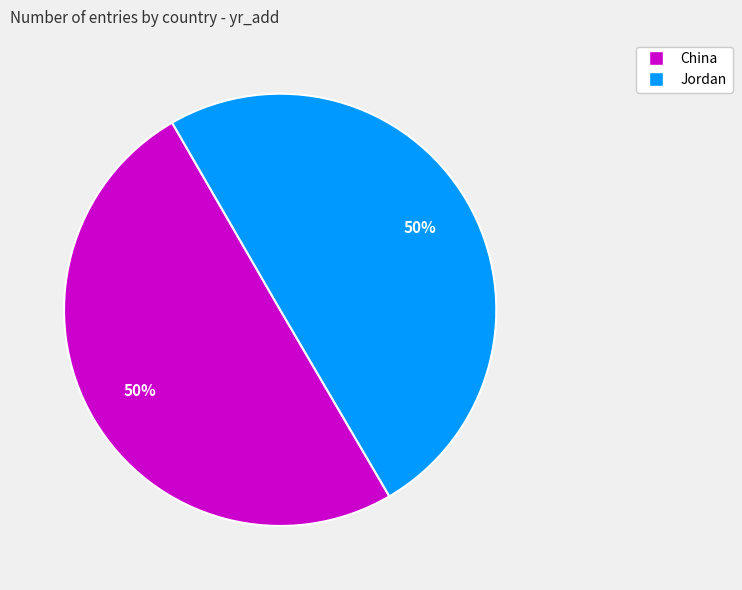

Combined, do Jordan and China account for over 50%?

Yes